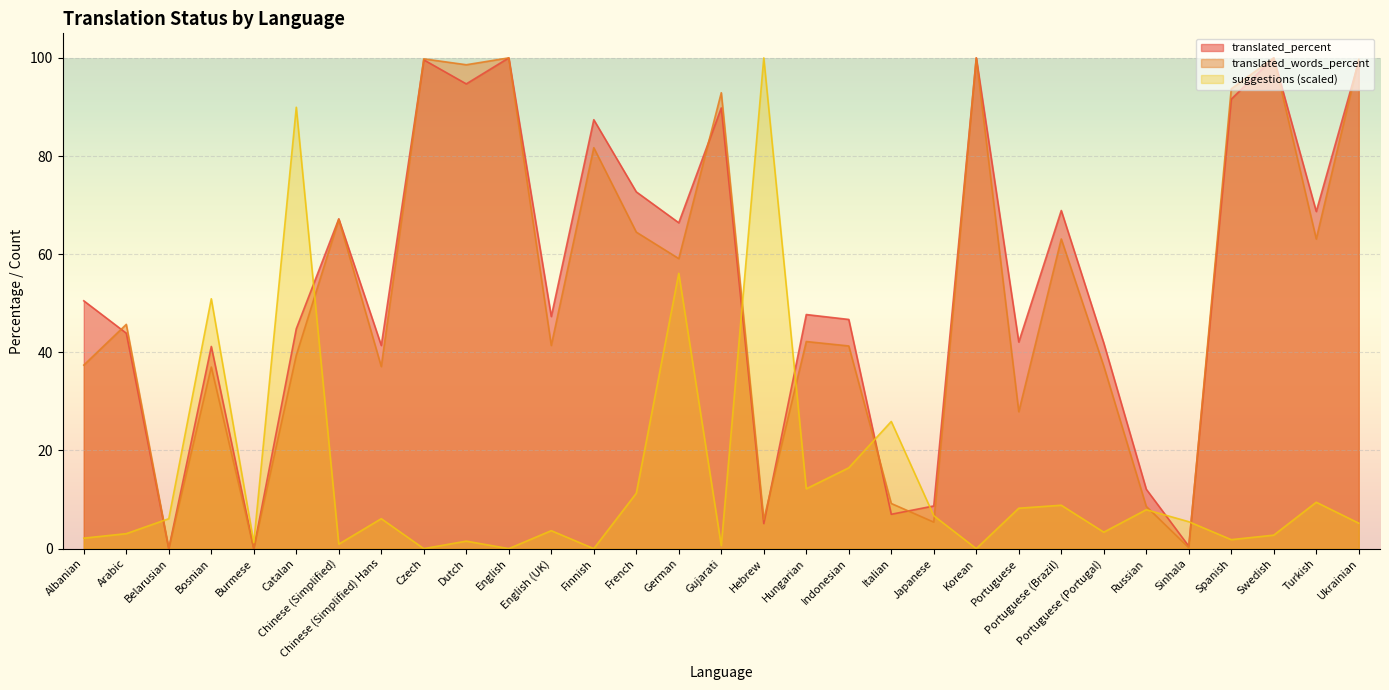

At which category is the sum across all series the highest?

Ukrainian